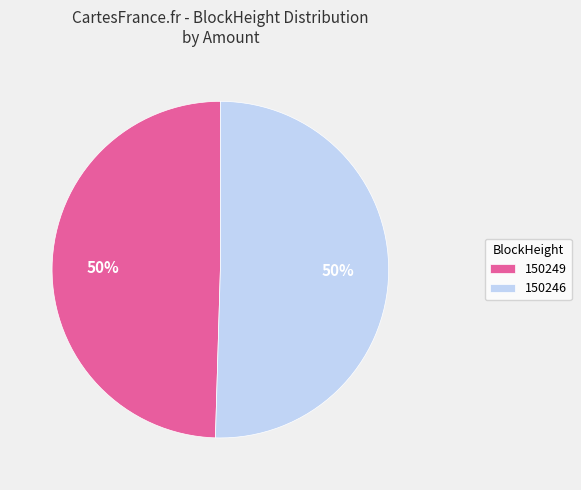

To the nearest percent, what portion does 150249 represent?

50%